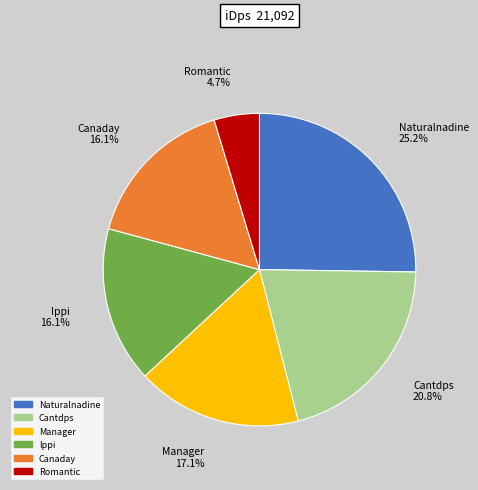

Is Romantic the majority of the pie?

No